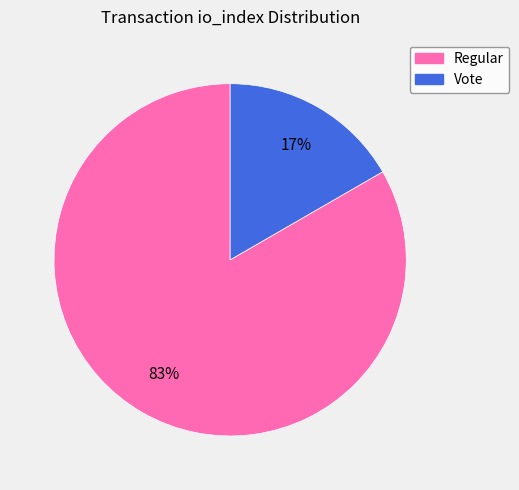

To the nearest percent, what is the average slice percentage?

50%